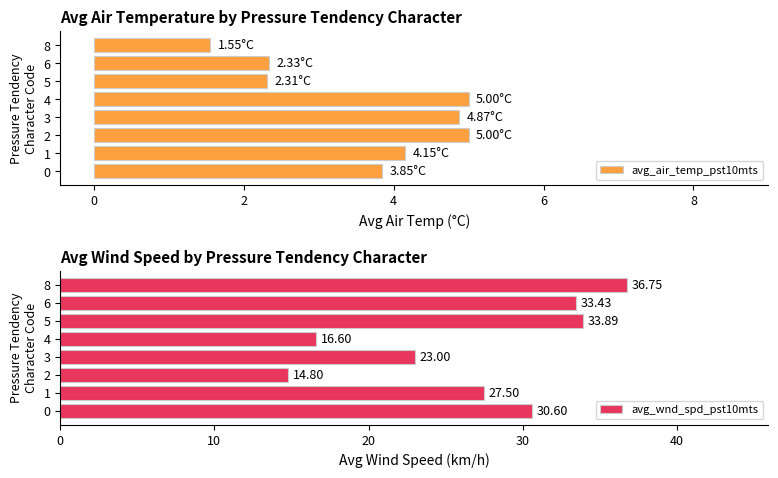

Reading left to right, what are all the values shown in this chart?

avg_air_temp_pst10mts: 3.9	4.2	5.0	4.9	5.0	2.3	2.3	1.6
avg_wnd_spd_pst10mts: 30.6	27.5	14.8	23.0	16.6	33.9	33.4	36.8